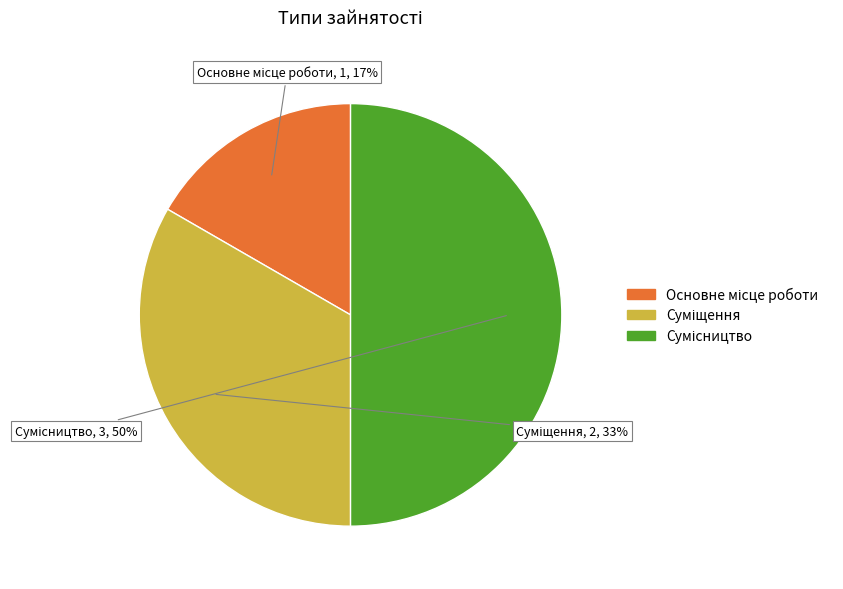

To the nearest percent, what is the average slice percentage?

33%